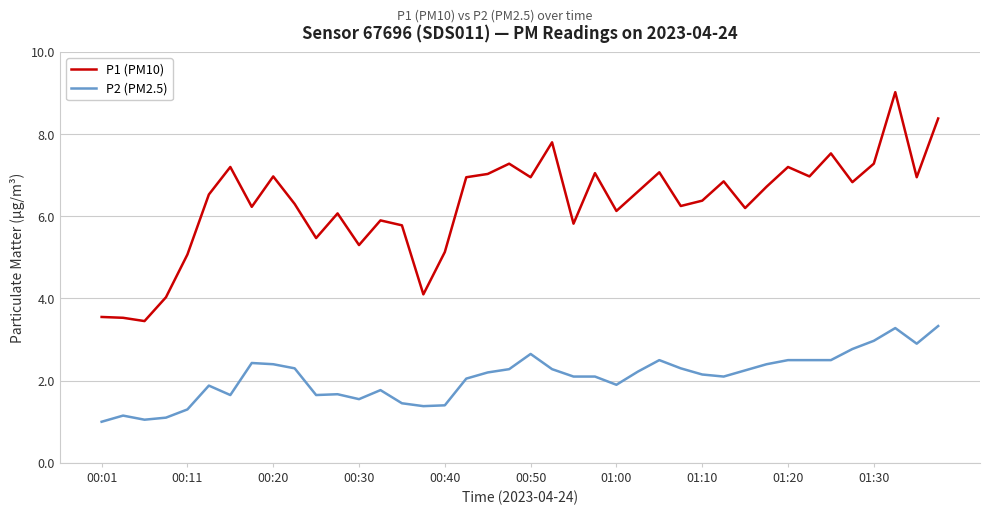

True or false: P2 (PM2.5) and P1 (PM10) cross at least once.

False